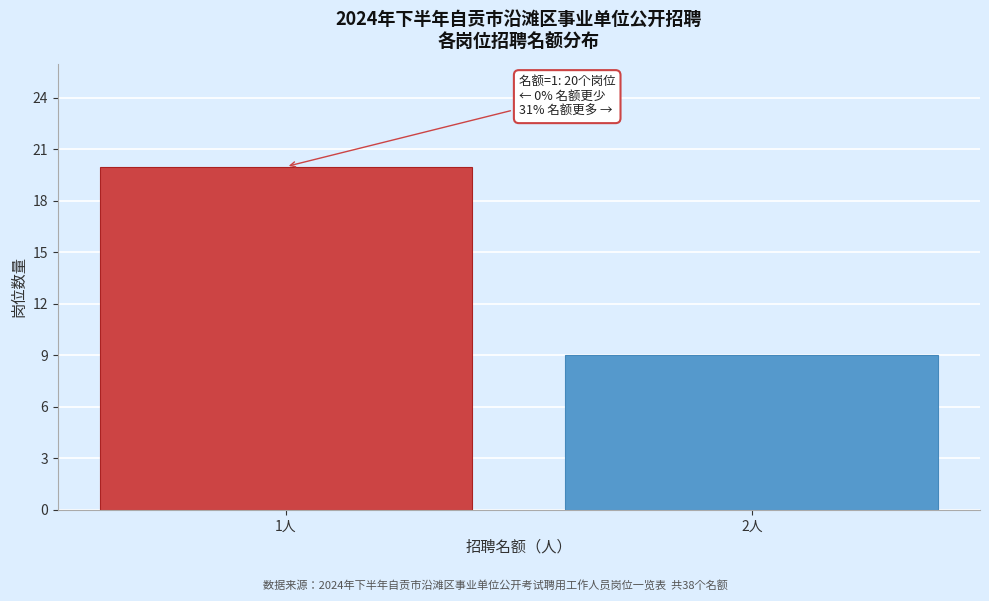

Reading left to right, list all the values displayed in this chart.

20	9